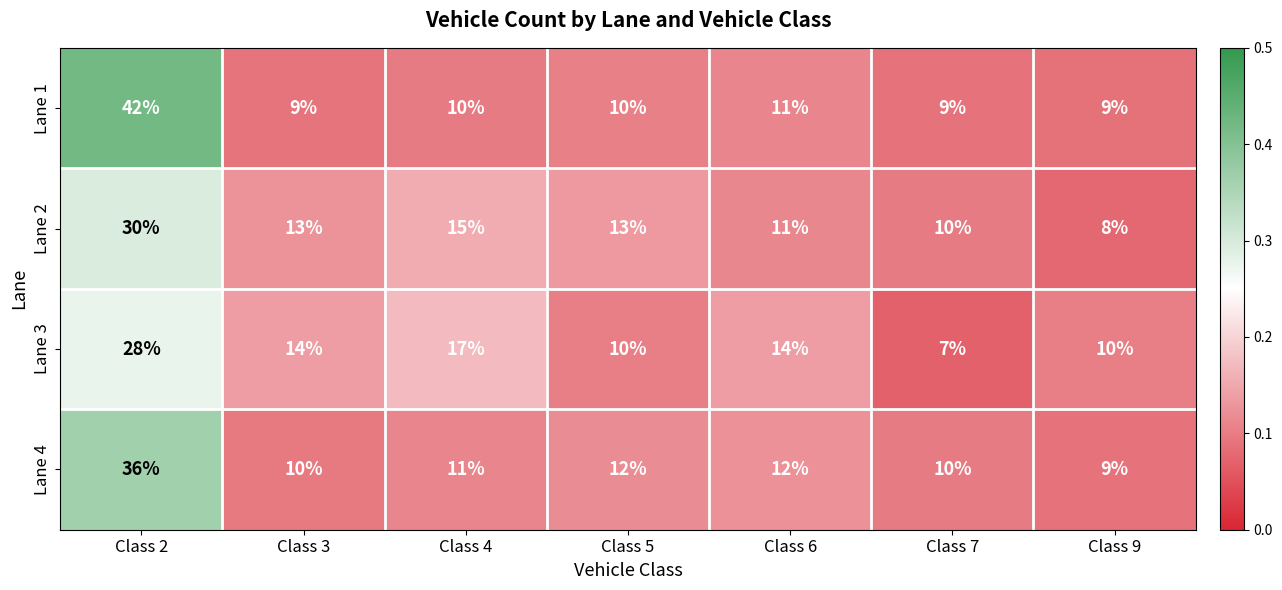

At which label does Lane 2 first exceed 13?

Class 2